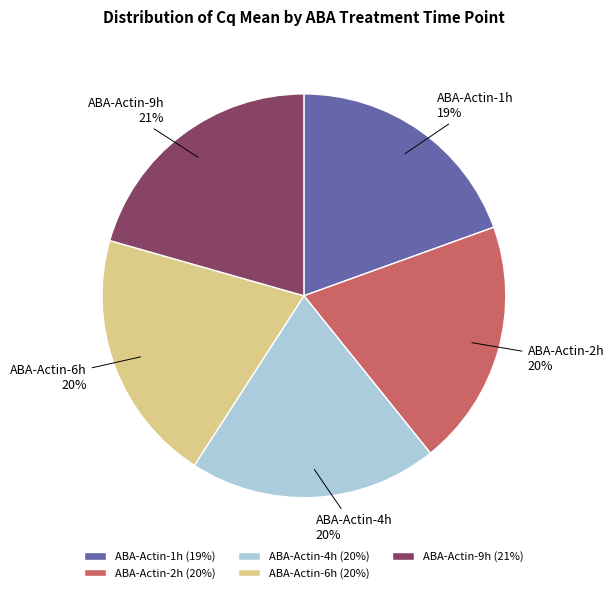

Does ABA-Actin-4h account for over 50% of the chart?

No